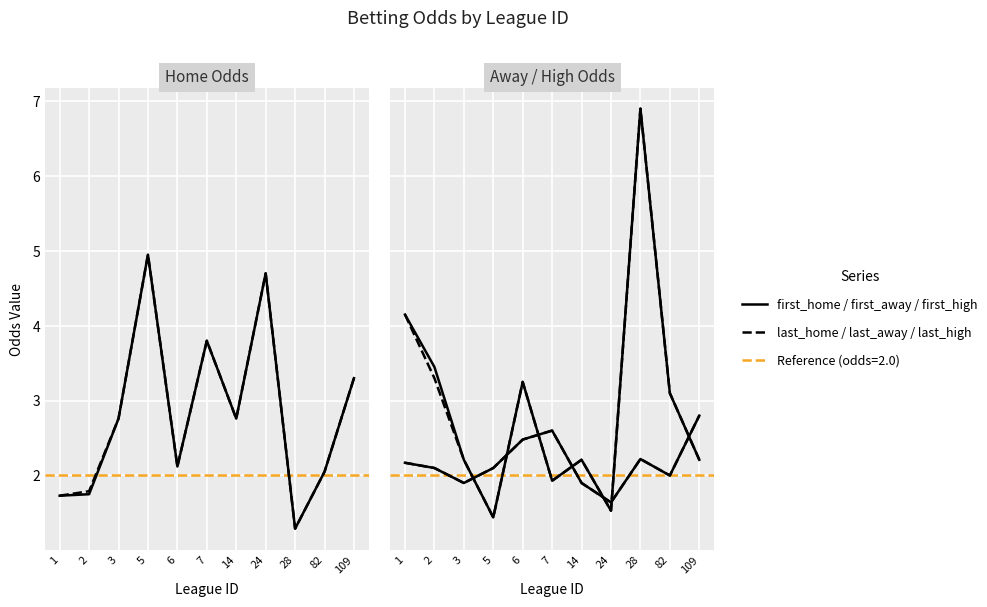

Where does the first_high series first go above 2?

1